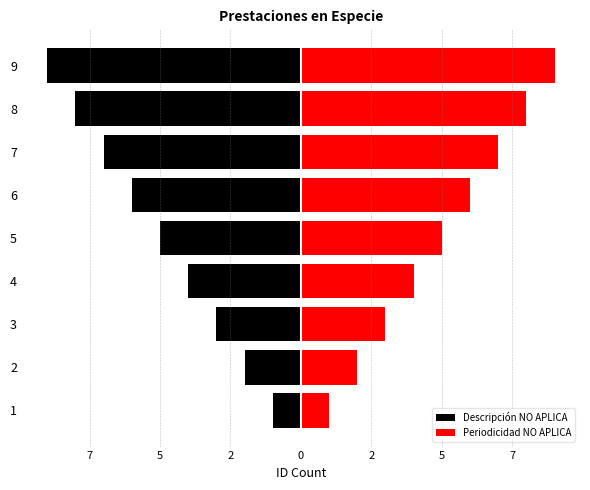

What are all the series names shown in the legend?

Descripción NO APLICA, Periodicidad NO APLICA